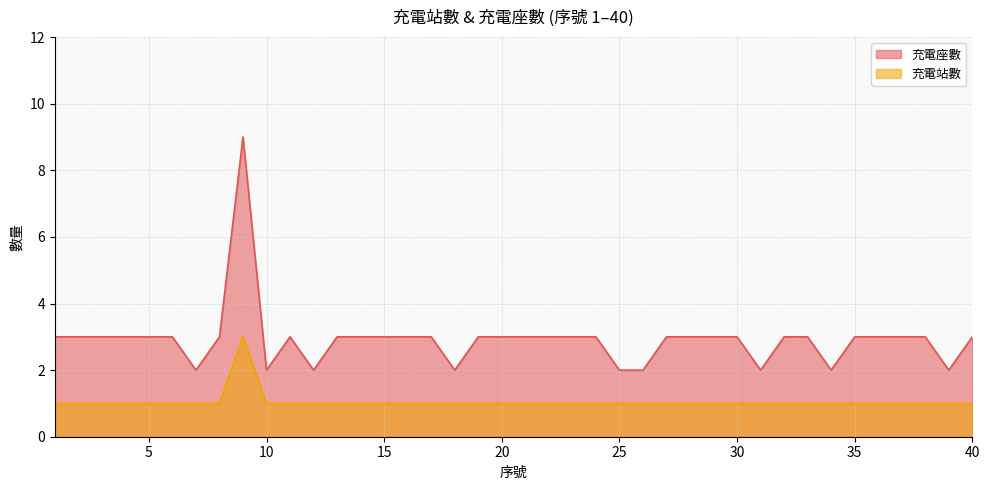

True or false: 充電站數 and 充電座數 cross at least once.

False